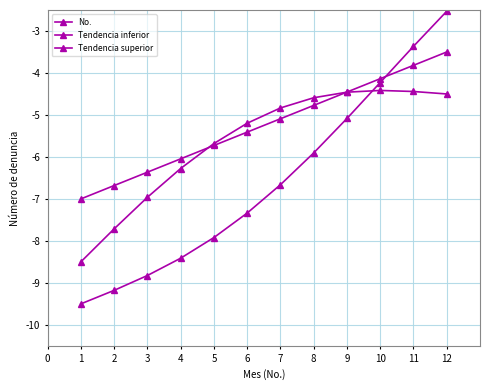

Which series has the widest spread of values?

Tendencia superior